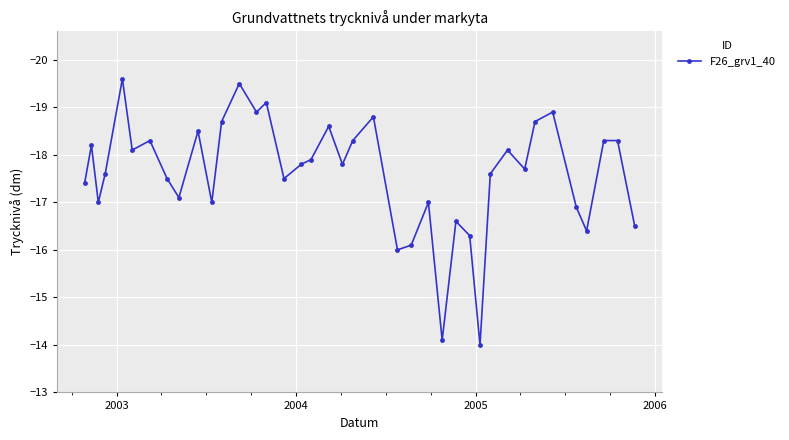

True or false: there are more than 1 points higher than both neighbors.

True